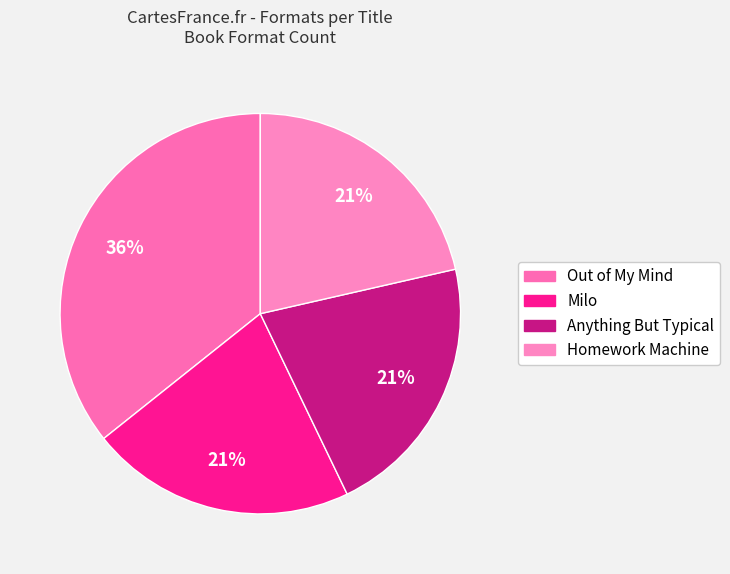

Is it true that Out of My Mind is 36% of the pie?

True